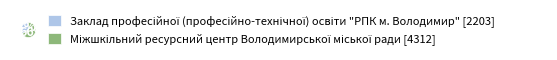

How many slices are in this pie chart?

2